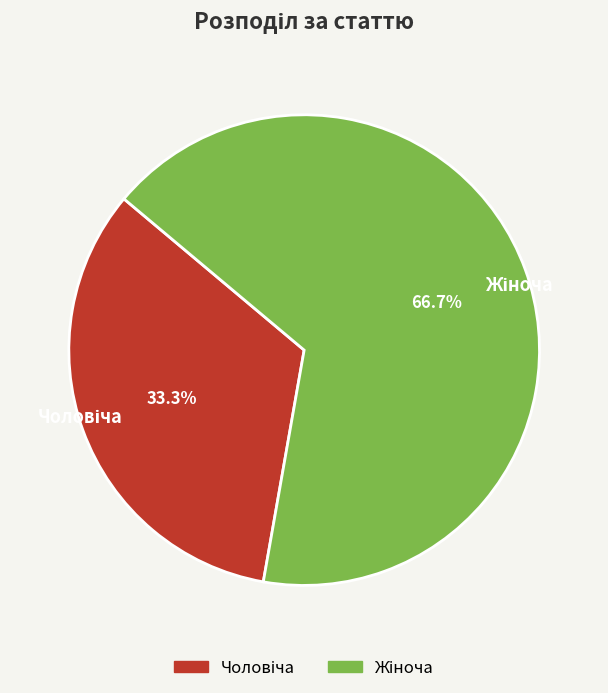

How many segments does this pie chart have?

2